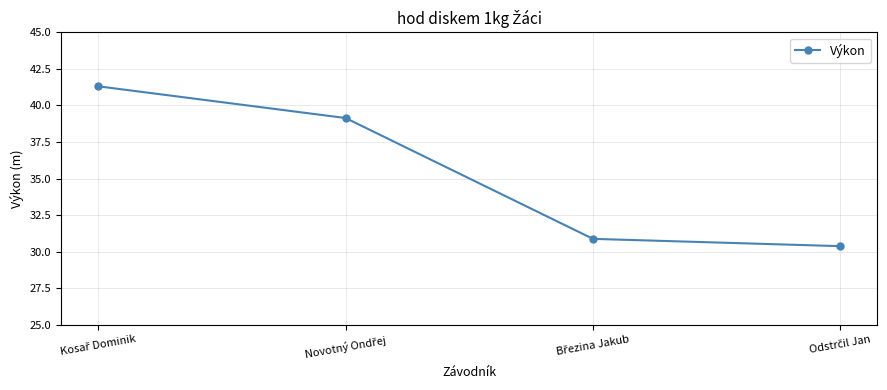

What is the value of the 4th point from the left?

30.4